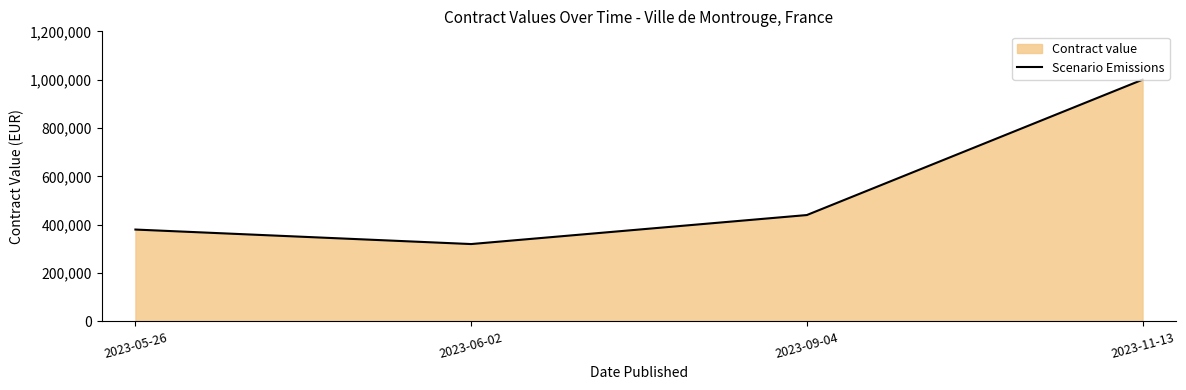

At which category does the chart reach its peak across all series?

2023-11-13